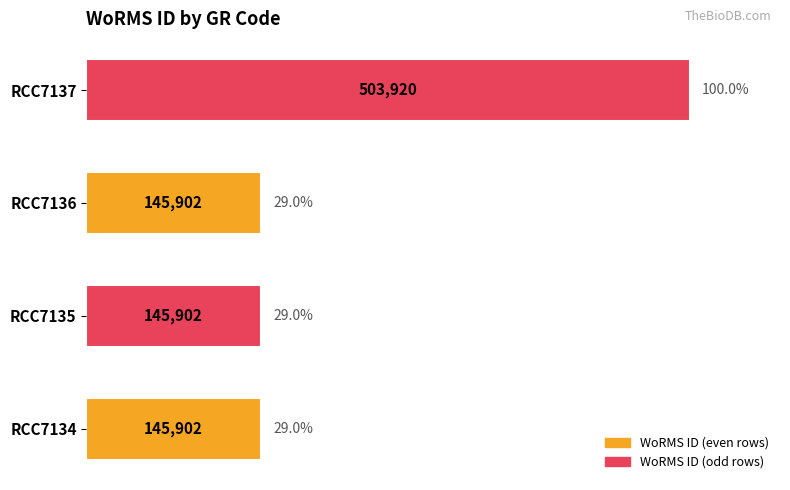

The chart shows a value of 234207 at RCC7135. True or false?

False